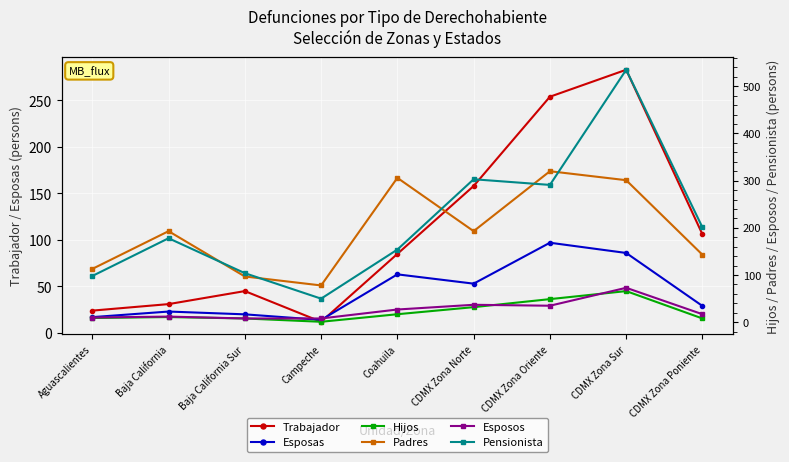

At which label does Esposos first exceed 17?

Coahuila